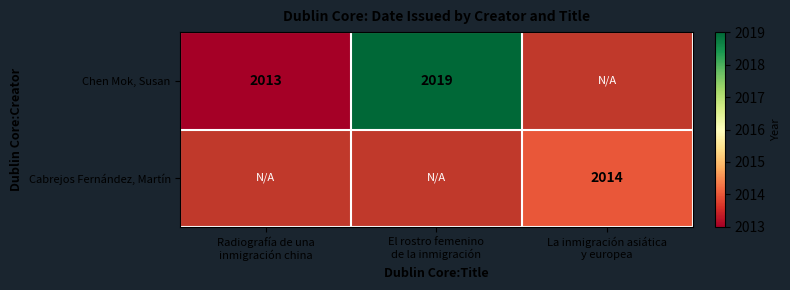

At how many categories does at least one series exceed 2017?

1